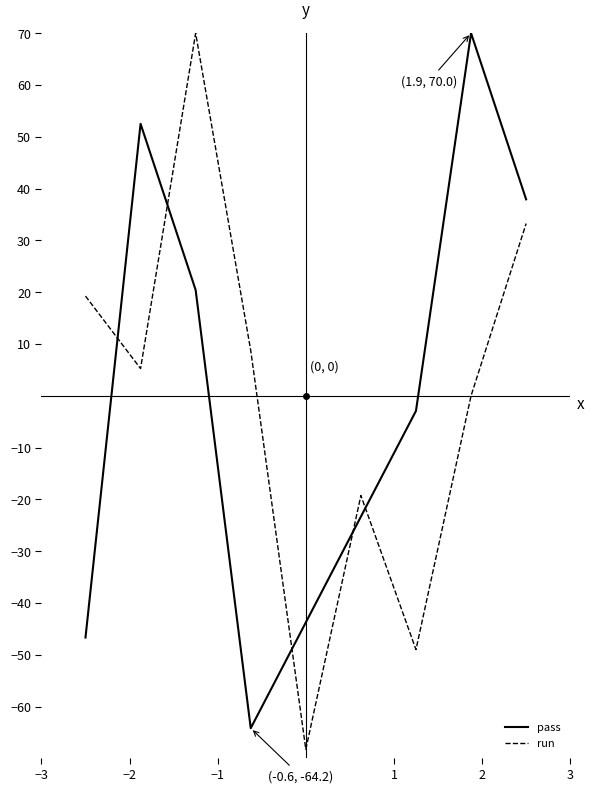

What are all the series names shown in the legend?

pass, run